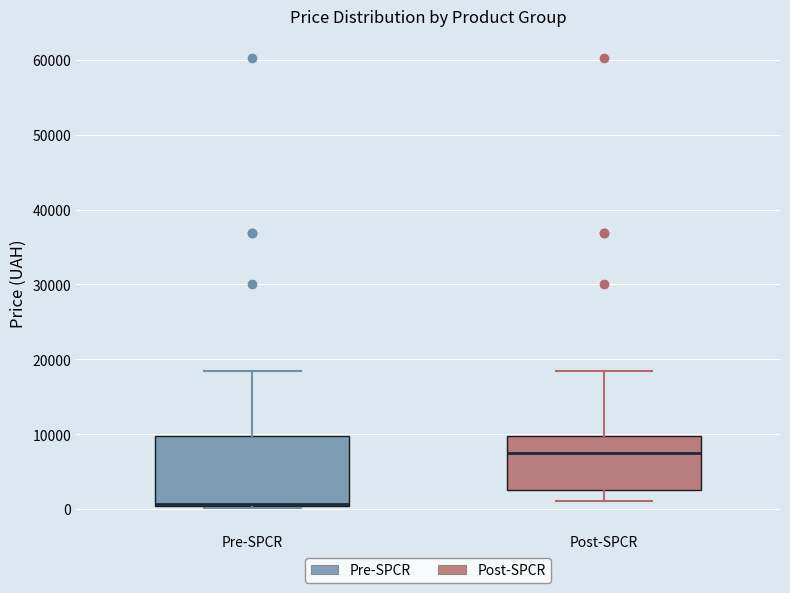

Reading left to right, read every box against the y-axis: the position of its median line, the range the box covers, and the ends of its whiskers. The values are not printed on the chart, so give them approximately, as read against the axis.

Pre-SPCR: median 1000 (drawn on the box's lower edge), box 0 to 10000, whiskers 0 (just below the box's lower edge) to 18000
Post-SPCR: median 7000, box 3000 to 10000, whiskers 1000 to 18000